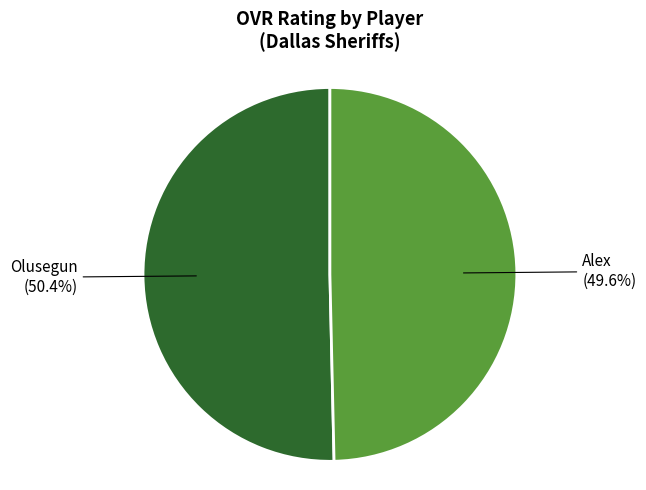

What is the smallest slice in the pie chart?

Alex